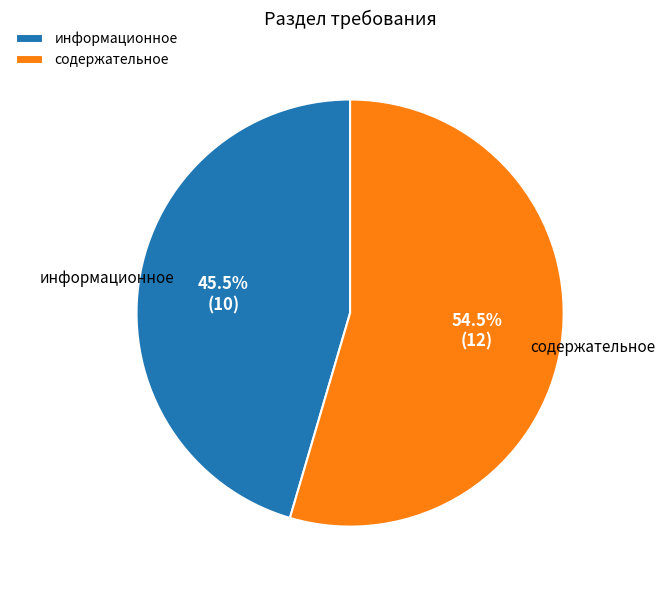

The содержательное slice represents 47% of the pie. True or false?

False